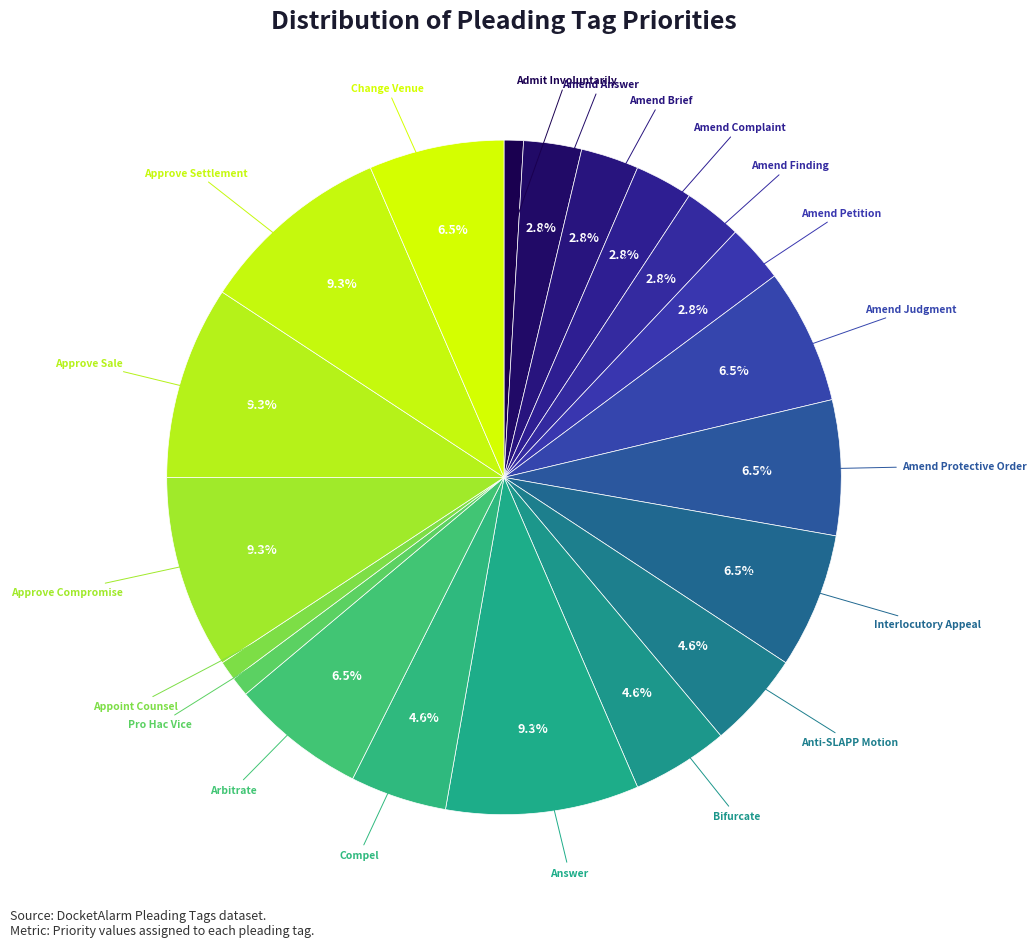

How many slices are in this pie chart?

20